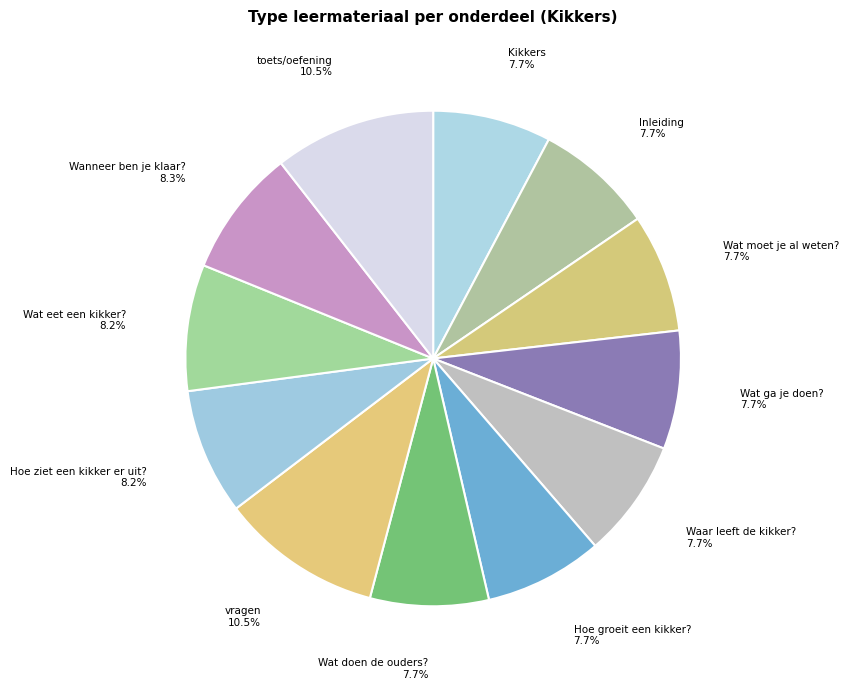

True or false: Inleiding accounts for 22% of the total.

False